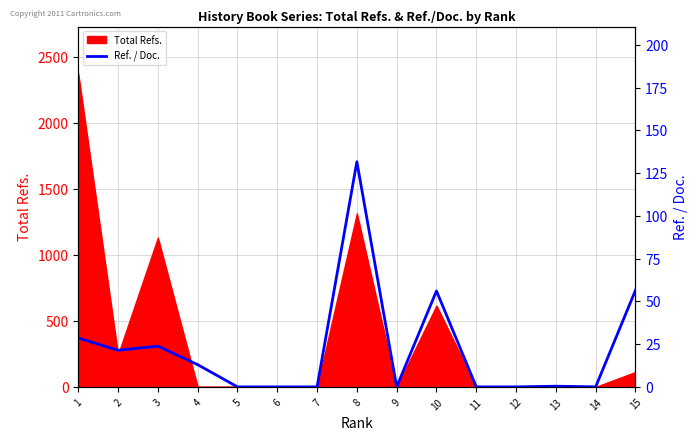

At which category does the data reach its first local valley?

2